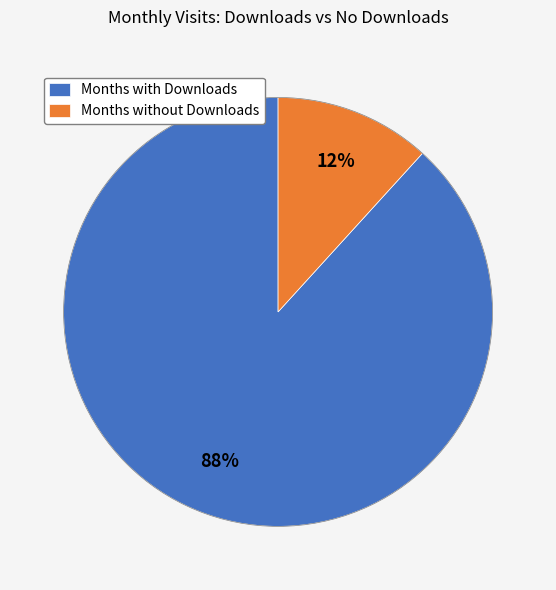

To the nearest percent, what percentage of the pie is Months without Downloads?

12%